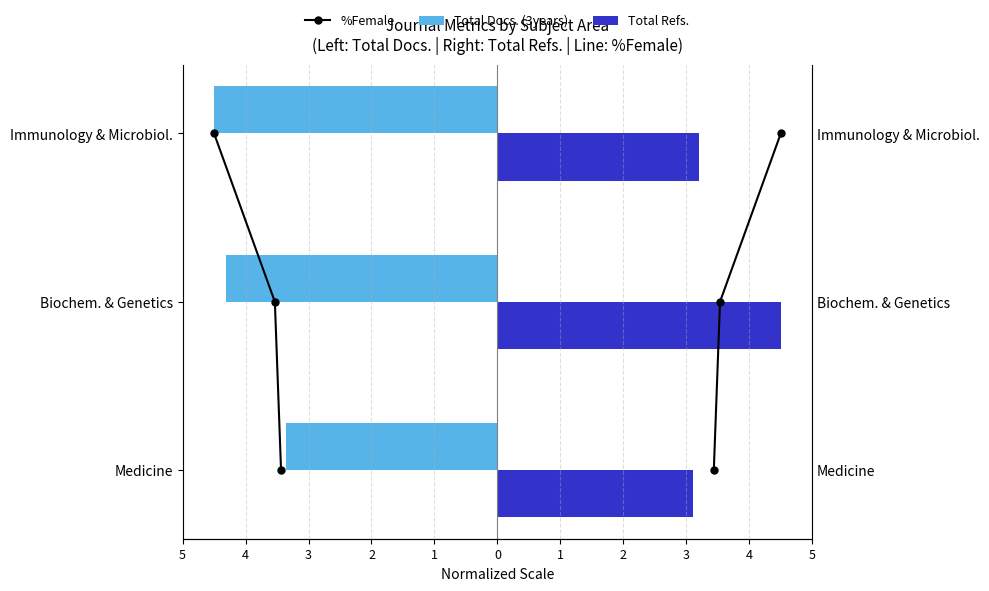

Which series changed the most between 5 and 3?

%Female (left)